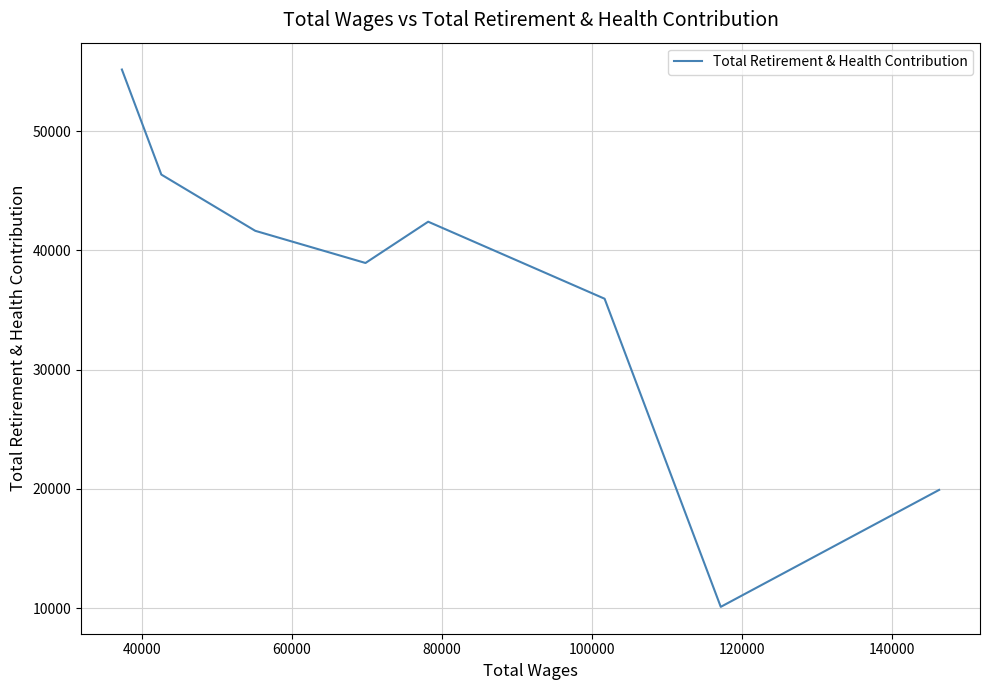

How many interior local peaks (higher than both neighbors) does the data have?

1